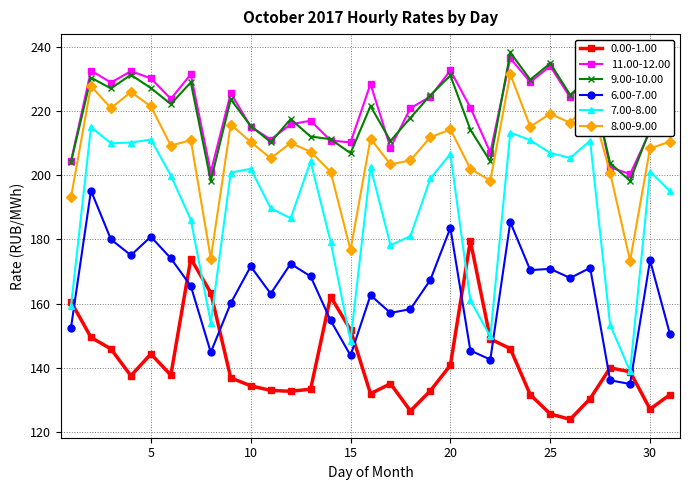

What is the value of the 0.00-1.00 point at the 9th from the left?

136.8